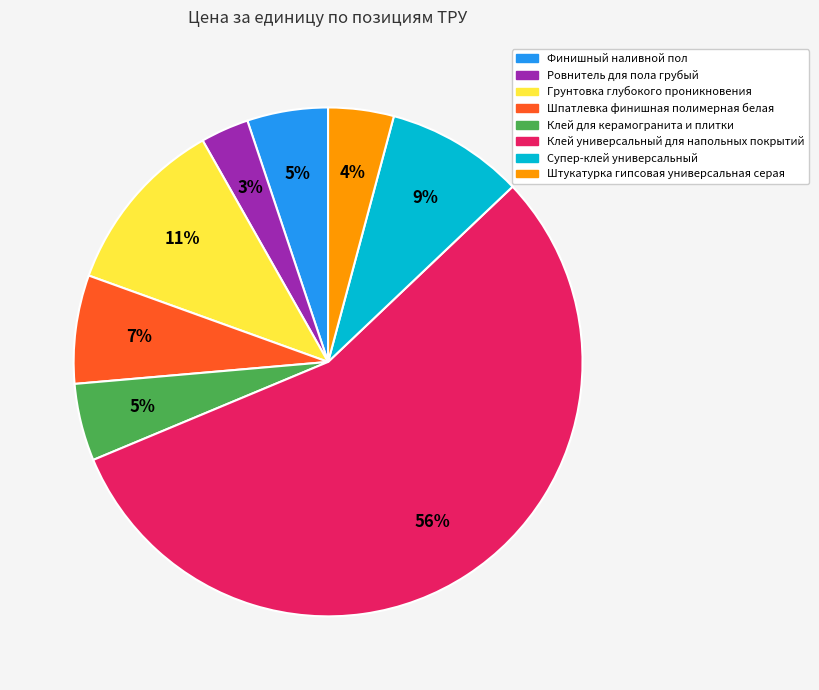

Which slice is the smallest?

Ровнитель для пола грубый